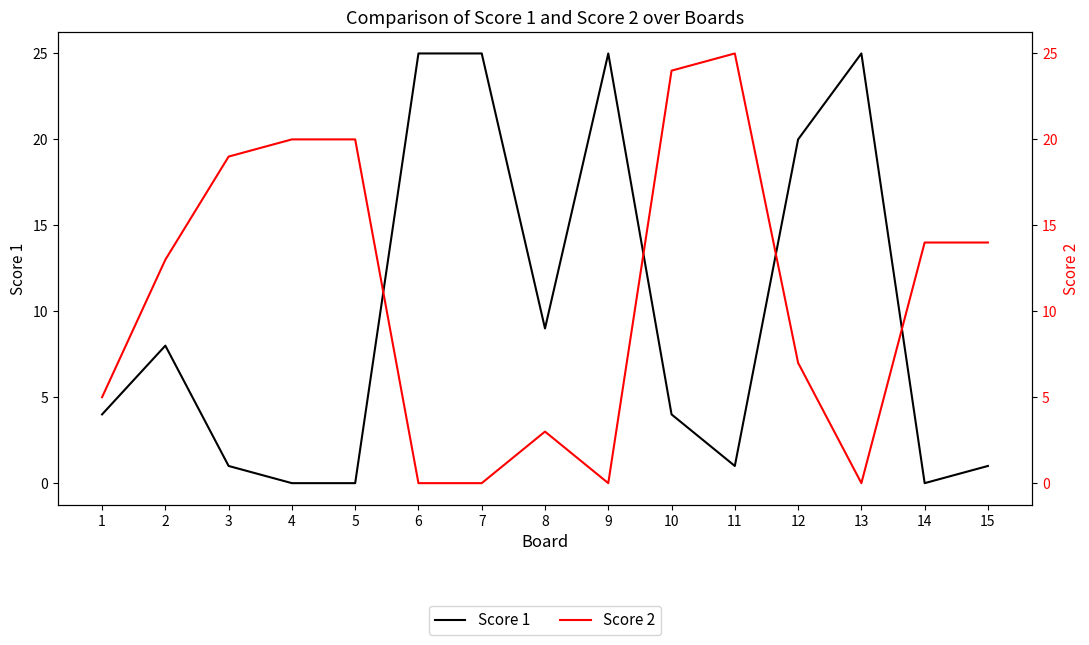

Reading left to right, transcribe all the data shown in this chart.

Score 1: 1=4	2=8	3=1	4=0	5=0	6=25	7=25	8=9	9=25	10=4	11=1	12=20	13=25	14=0	15=1
Score 2: 1=5	2=13	3=19	4=20	5=20	6=0	7=0	8=3	9=0	10=24	11=25	12=7	13=0	14=14	15=14